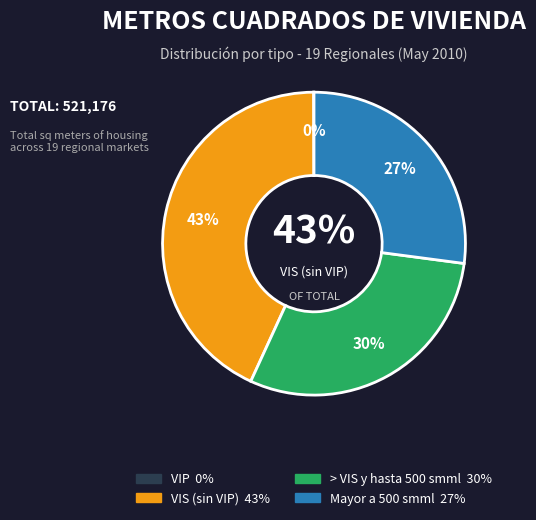

To the nearest percent, what is the difference between the largest and smallest slice percentages?

43%